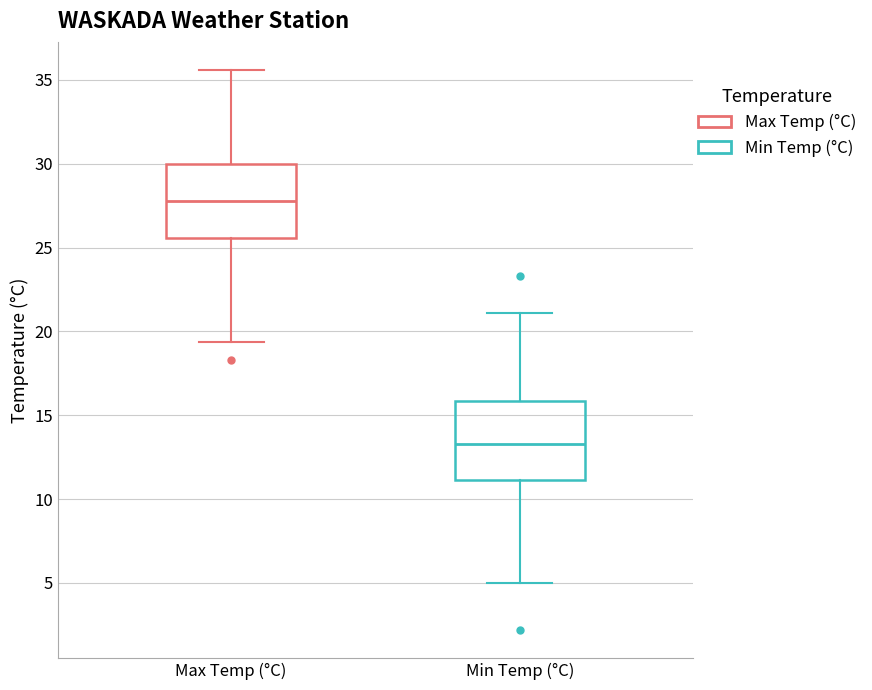

Where does the median line of the box for Min Temp (°C) sit on the y-axis? The values are not printed on the chart, so give them approximately, as read against the axis.

13.5